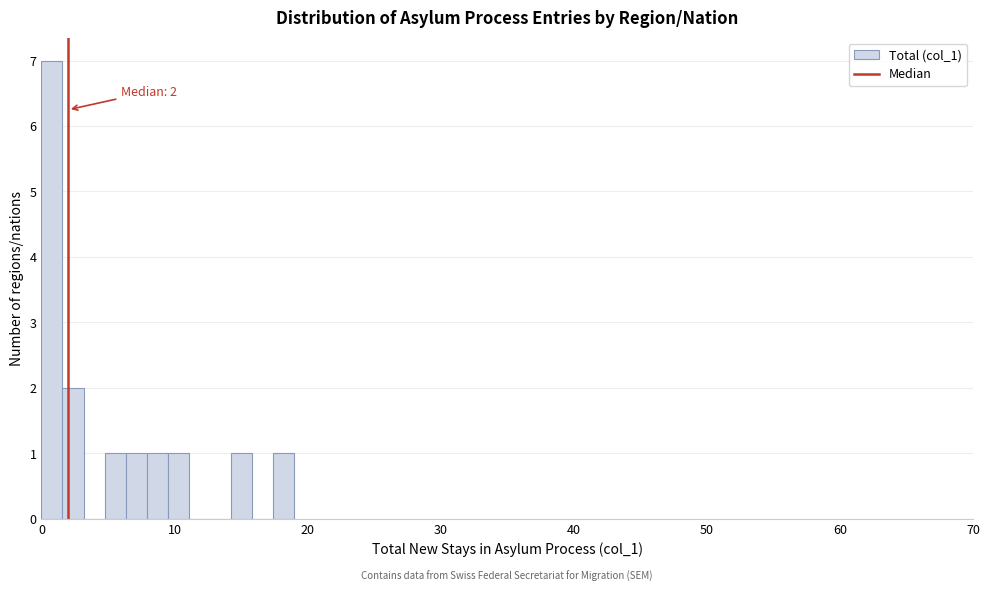

Read against the x-axis, roughly where is the centre of the tallest bar?

1